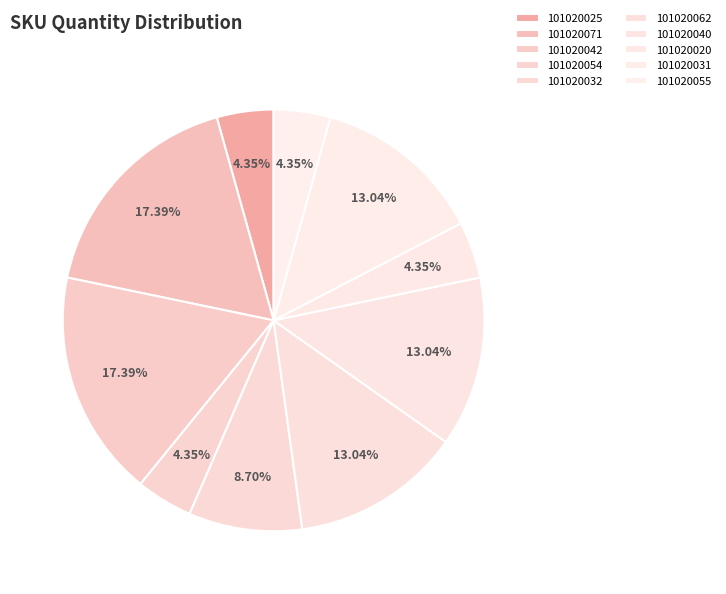

To the nearest percent, what is the difference between the largest and smallest slice percentages?

13%